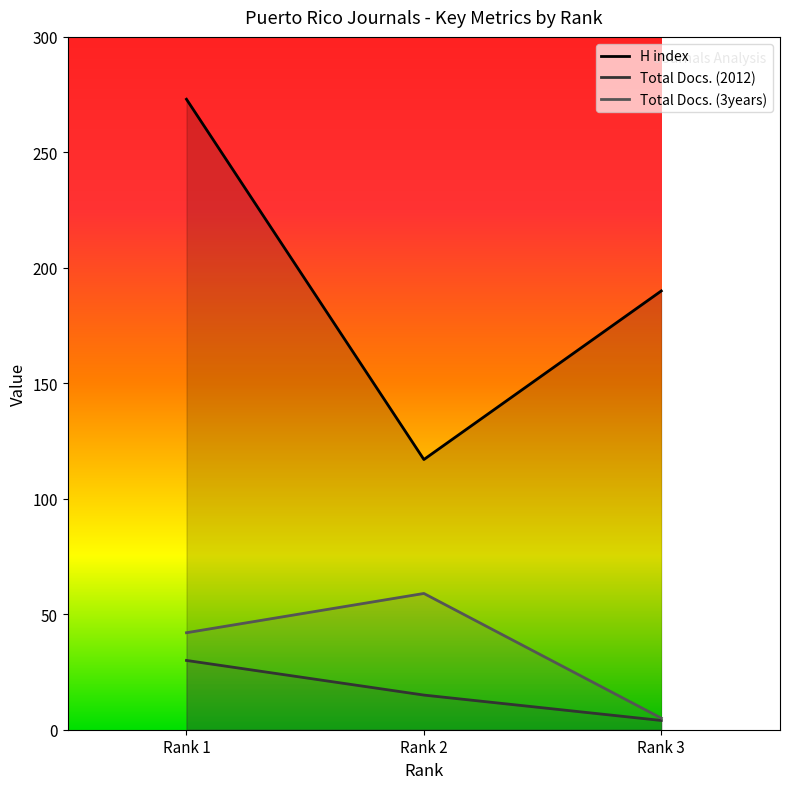

Reading right to left, what are all the values shown in this chart?

H index: 190	117	273
Total Docs. (2012): 4	15	30
Total Docs. (3years): 5	59	42